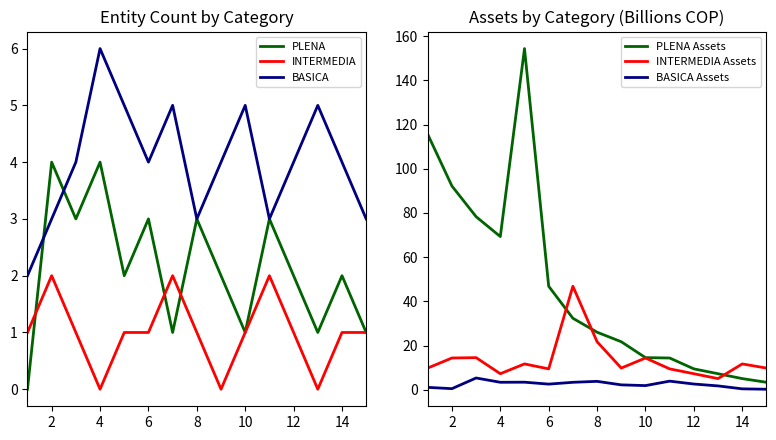

What are all the series names shown in the legend?

PLENA, INTERMEDIA, BASICA, PLENA Assets, INTERMEDIA Assets, BASICA Assets